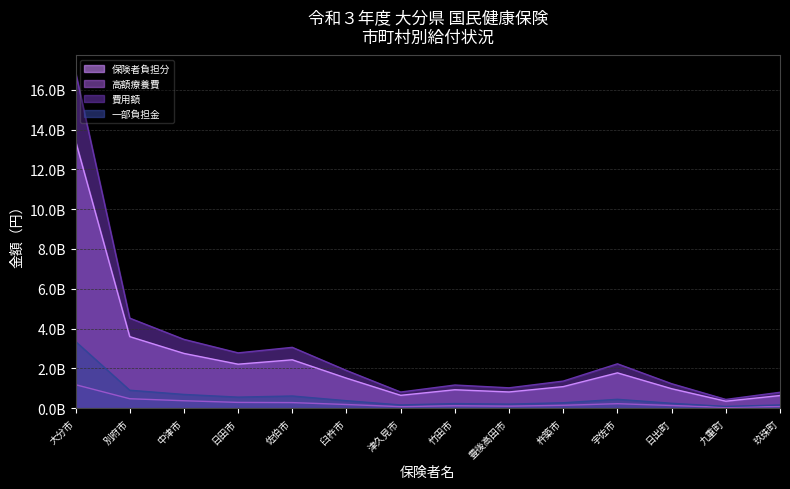

True or false: 費用額 and 一部負担金 intersect in this chart.

False